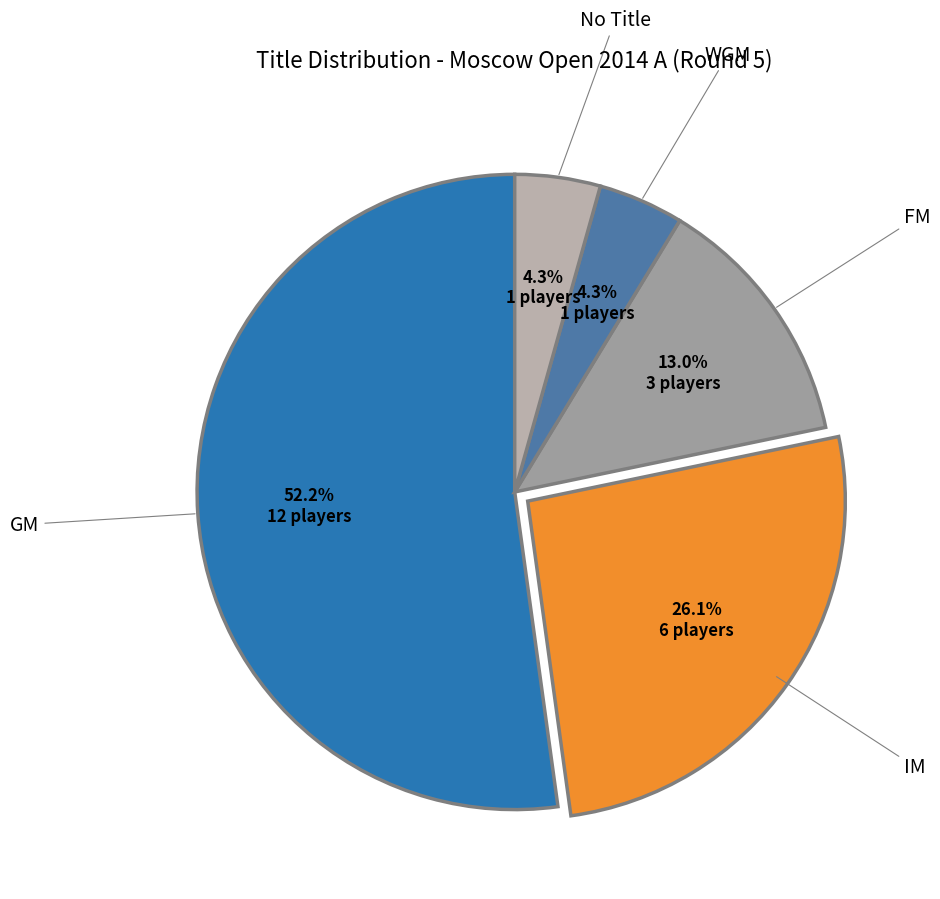

How many slices are in this pie chart?

5